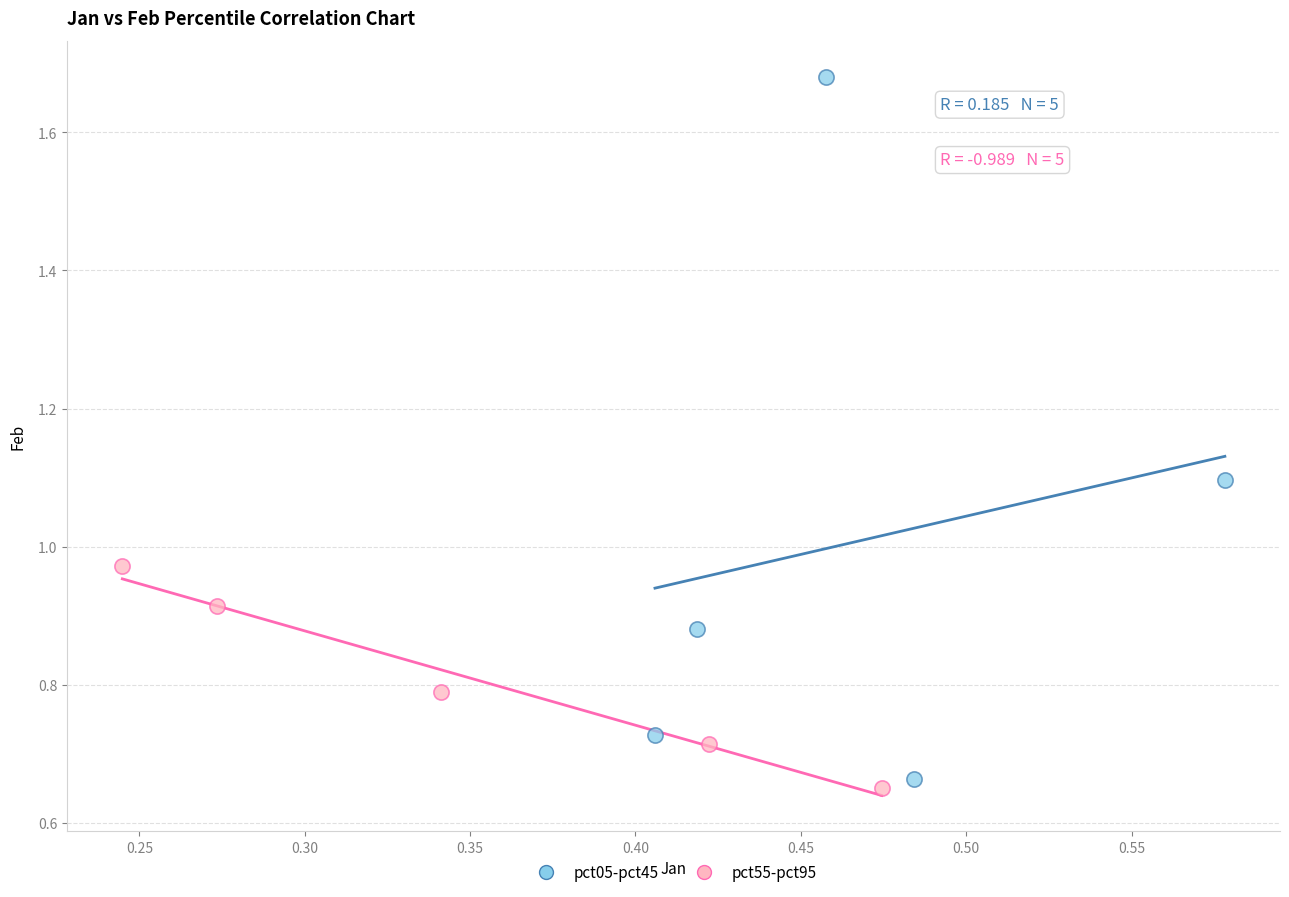

Which series contains the highest Y value?

pct05-pct45